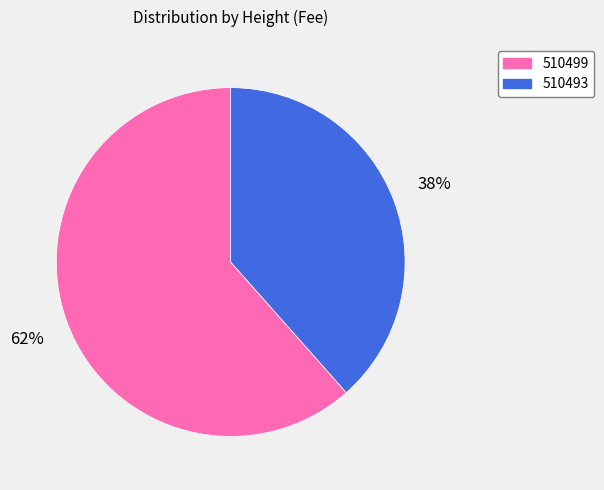

Which slice represents more than half of the pie?

510499